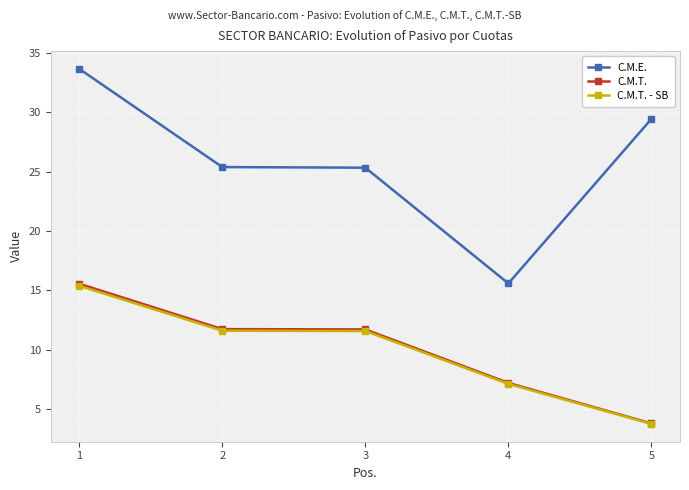

What is the total value across all series at 3?

48.6